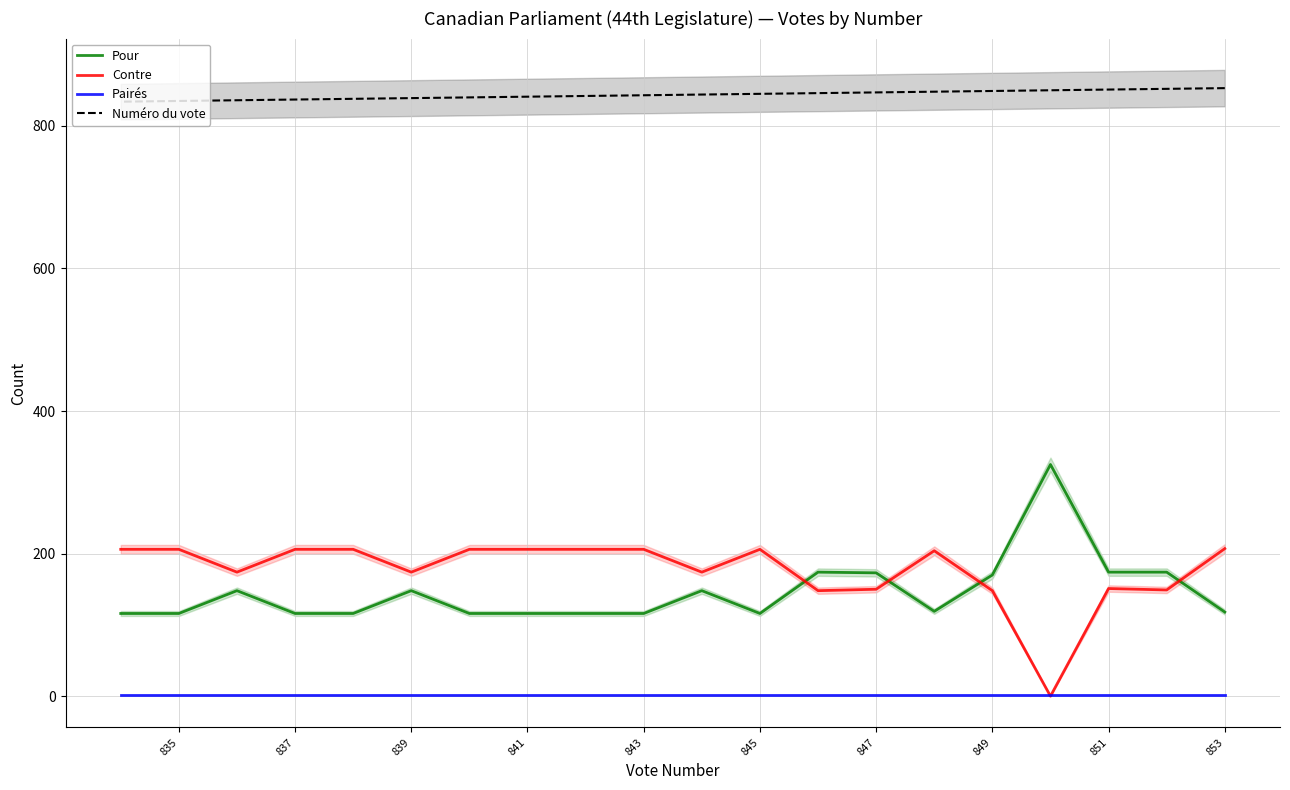

How many lines are shown in the chart?

4